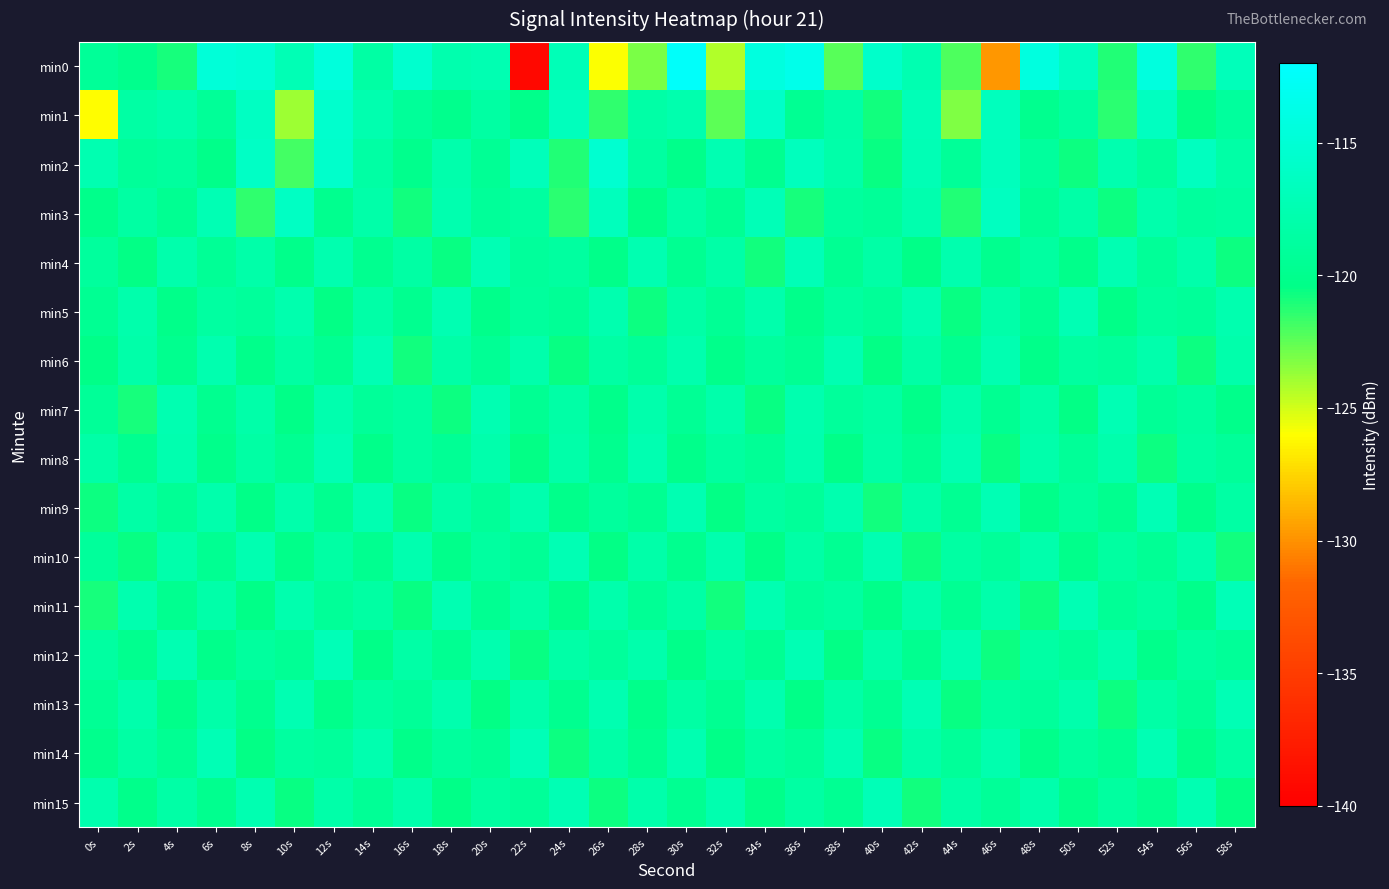

What is the total value across all series at 46s?

-1906.3